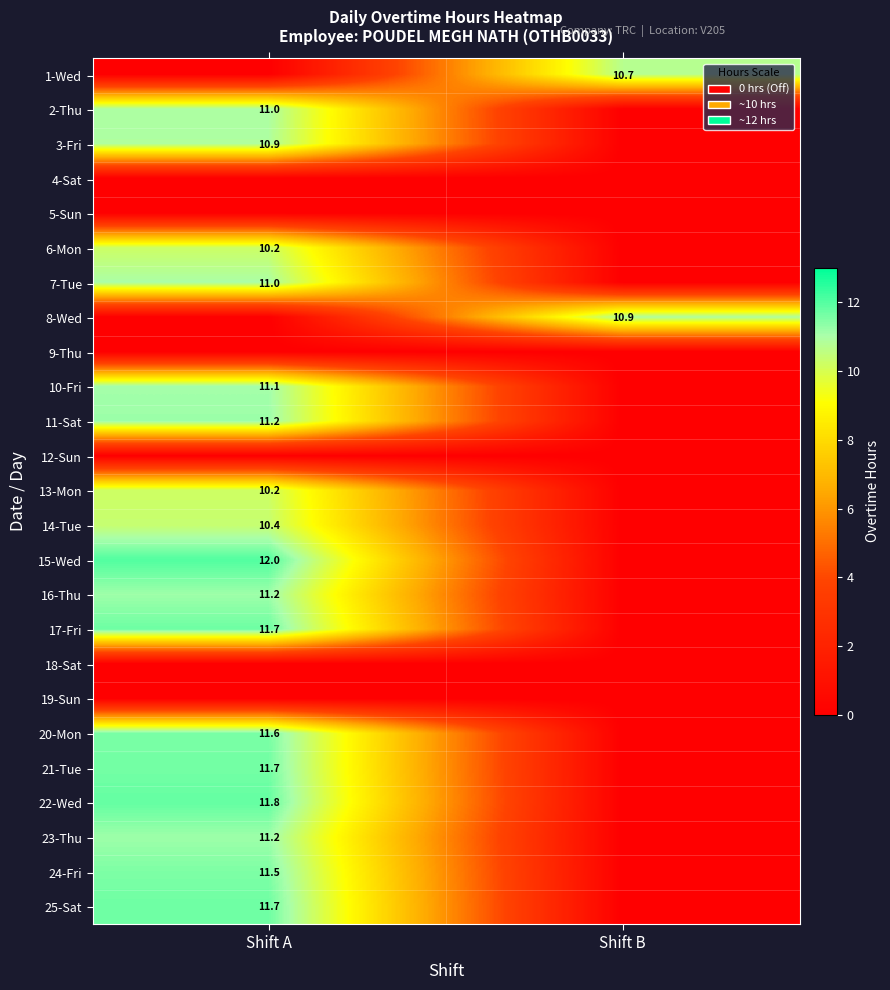

List the series in order of their peak value, highest first.

15-Wed, 22-Wed, 17-Fri, 25-Sat, 21-Tue, 20-Mon, 24-Fri, 11-Sat, 23-Thu, 16-Thu, 10-Fri, 7-Tue, 2-Thu, 3-Fri, 8-Wed, 1-Wed, 14-Tue, 6-Mon, 13-Mon, 4-Sat, 5-Sun, 9-Thu, 12-Sun, 18-Sat, 19-Sun